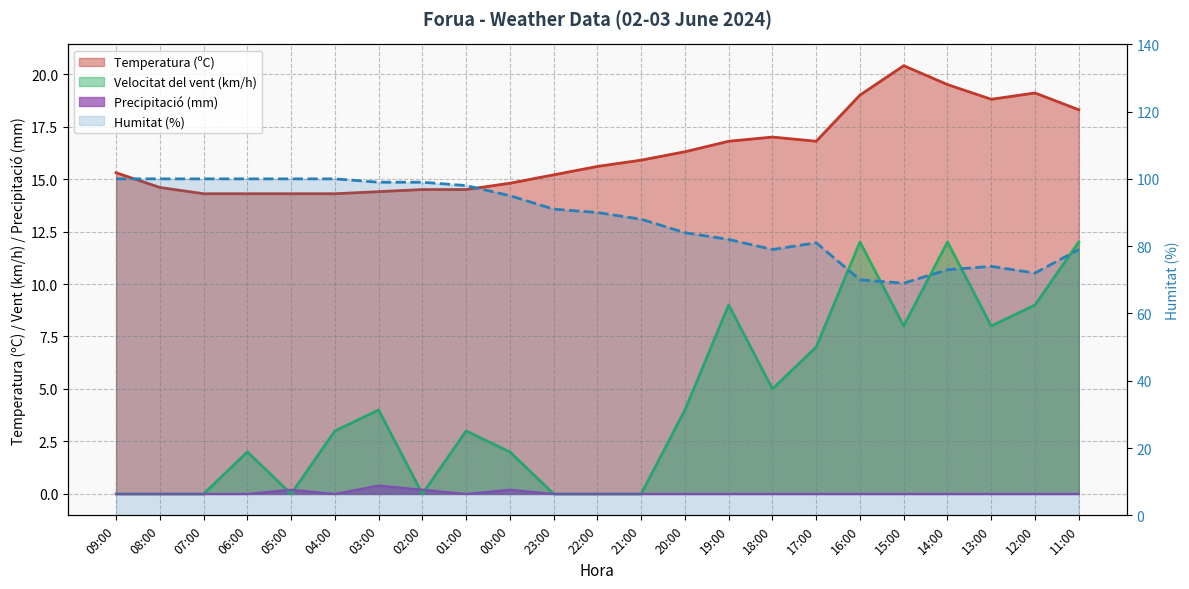

Reading right to left, transcribe all the data shown in this chart.

Temperatura (ºC): 18.3	19.1	18.8	19.5	20.4	19.0	16.8	17.0	16.8	16.3	15.9	15.6	15.2	14.8	14.5	14.5	14.4	14.3	14.3	14.3	14.3	14.6	15.3
Humitat (%): 79.0	72.0	74.0	73.0	69.0	70.0	81.0	79.0	82.0	84.0	88.0	90.0	91.0	95.0	98.0	99.0	99.0	100.0	100.0	100.0	100.0	100.0	100.0
Velocitat del vent (km/h): 12.0	9.0	8.0	12.0	8.0	12.0	7.0	5.0	9.0	4.0	0.0	0.0	0.0	2.0	3.0	0.0	4.0	3.0	0.0	2.0	0.0	0.0	0.0
Precipitació (mm): 0.0	0.0	0.0	0.0	0.0	0.0	0.0	0.0	0.0	0.0	0.0	0.0	0.0	0.2	0.0	0.2	0.4	0.0	0.2	0.0	0.0	0.0	0.0